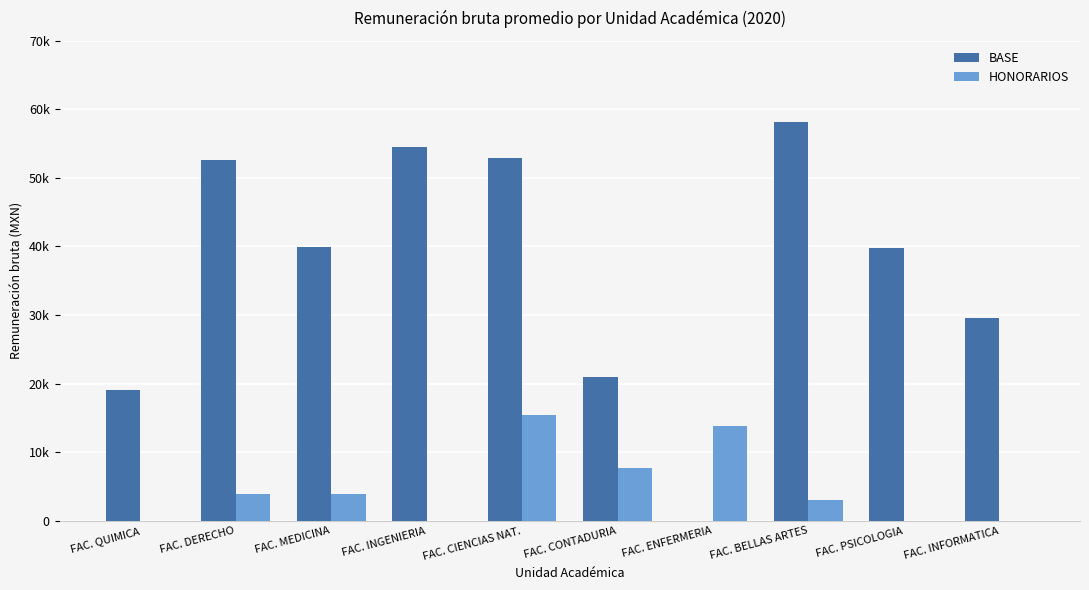

Is the value of HONORARIOS at FAC. CIENCIAS NAT. greater than the value of BASE at FAC. BELLAS ARTES?

No